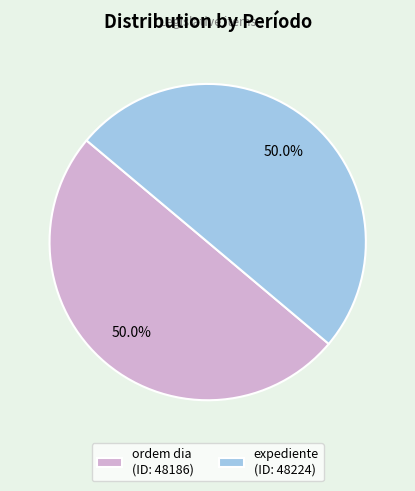

How much of the chart is everything except expediente?

50.0%